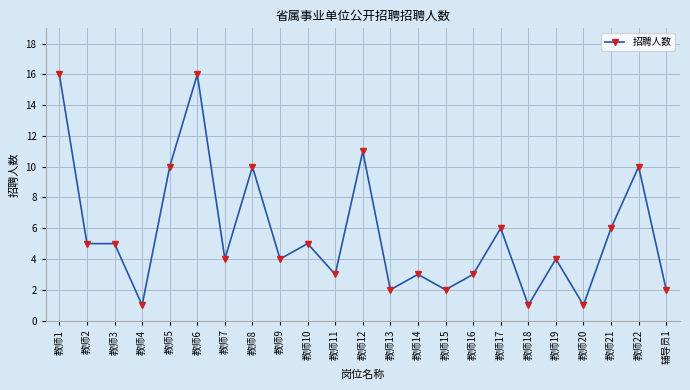

How many lines are shown in the chart?

1